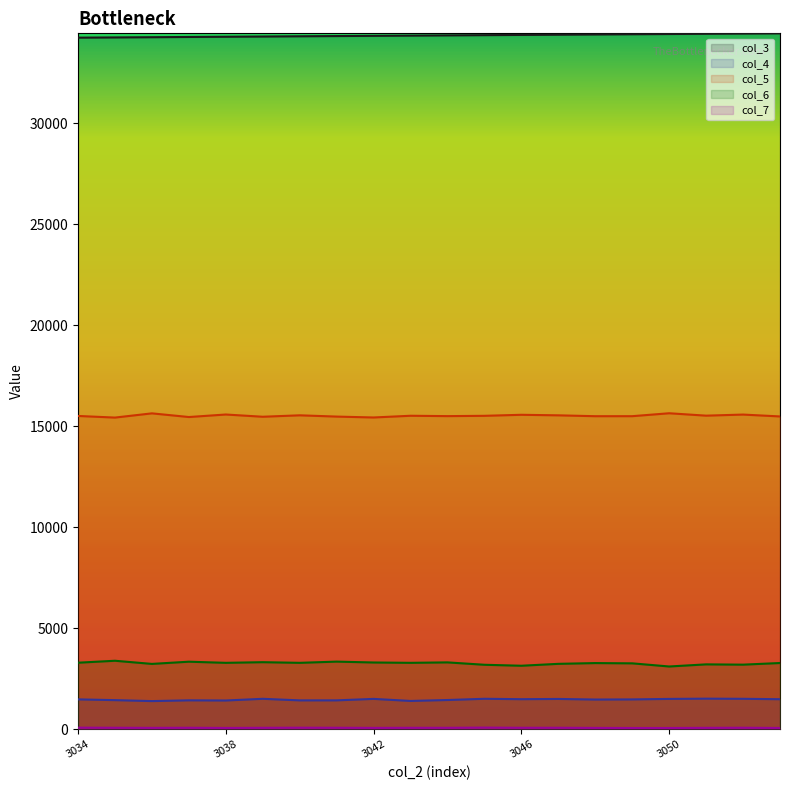

Rank the categories by col_7 value from highest to lowest.

3045, 3034, 3040, 3052, 3035, 3037, 3041, 3047, 3046, 3039, 3043, 3044, 3051, 3036, 3042, 3048, 3038, 3053, 3049, 3050